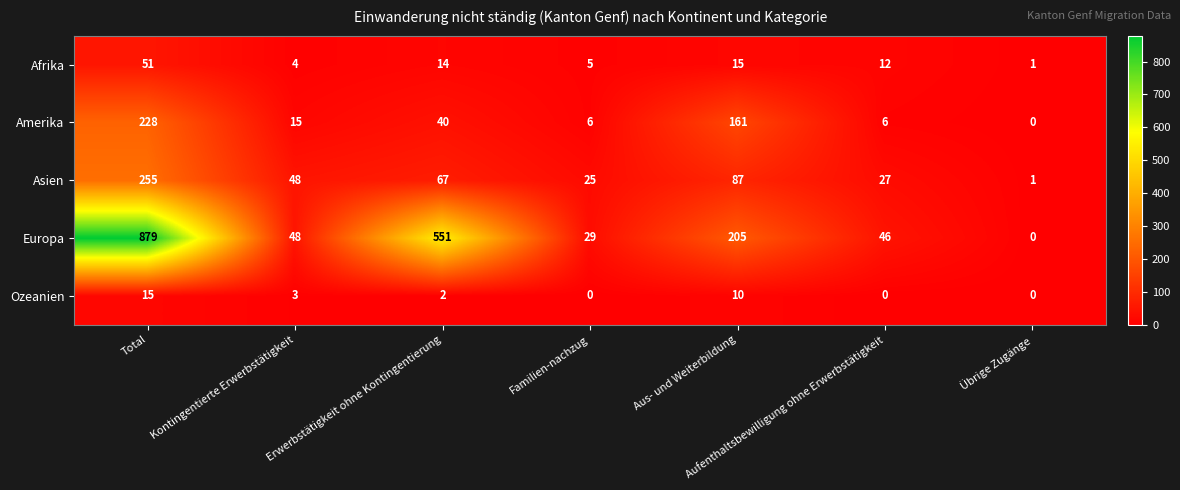

At which label does Afrika first exceed 12?

Total